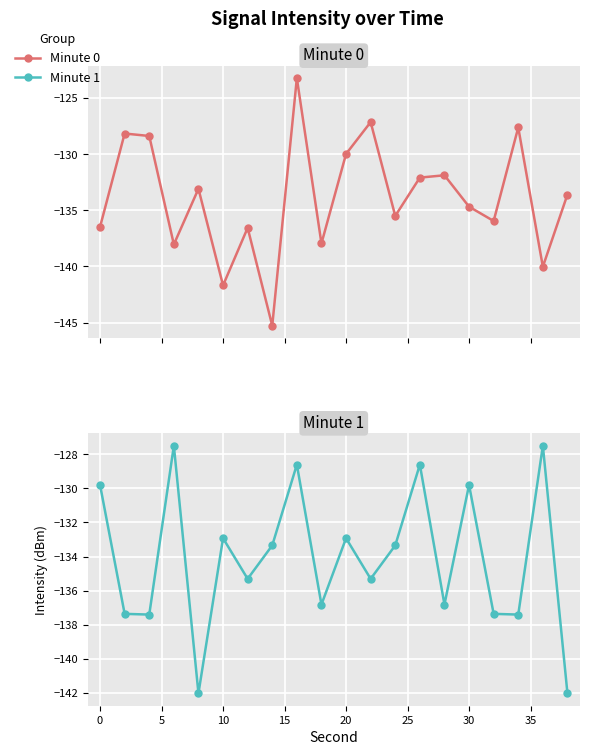

What are all the series names shown in the legend?

Minute 0, Minute 1